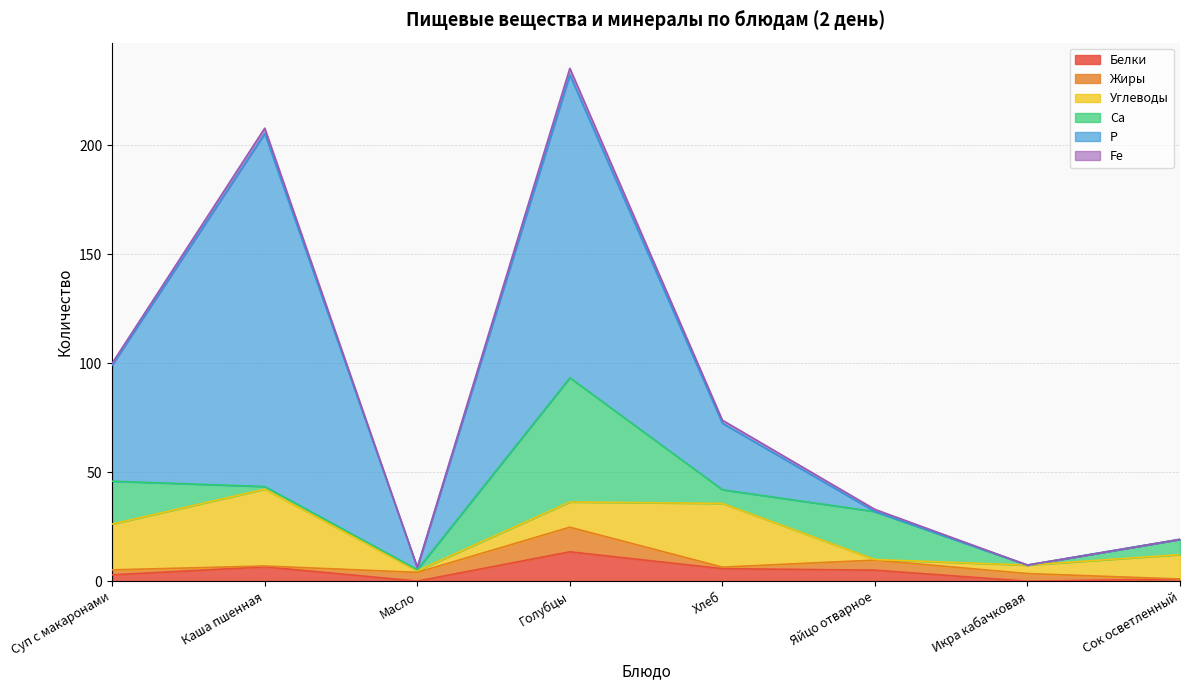

Where is the first local minimum for Углеводы?

Масло